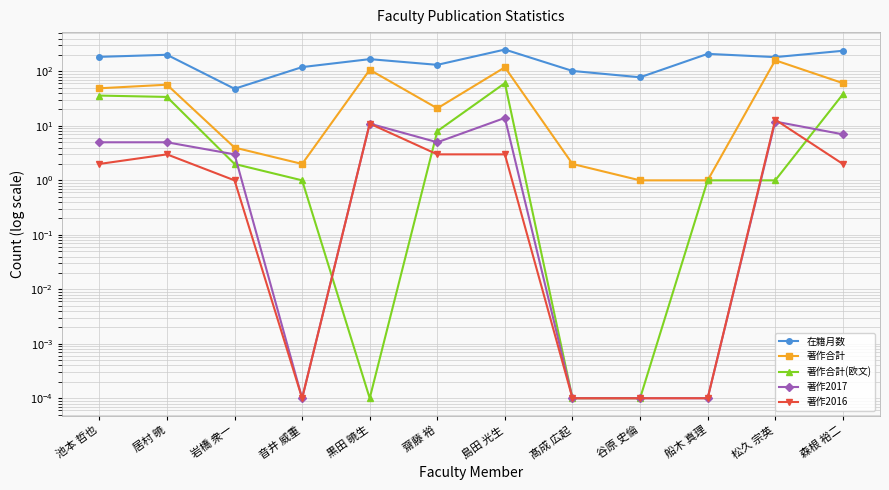

The value of 著作2016 at 島田 光生 is 5.4. True or false?

False